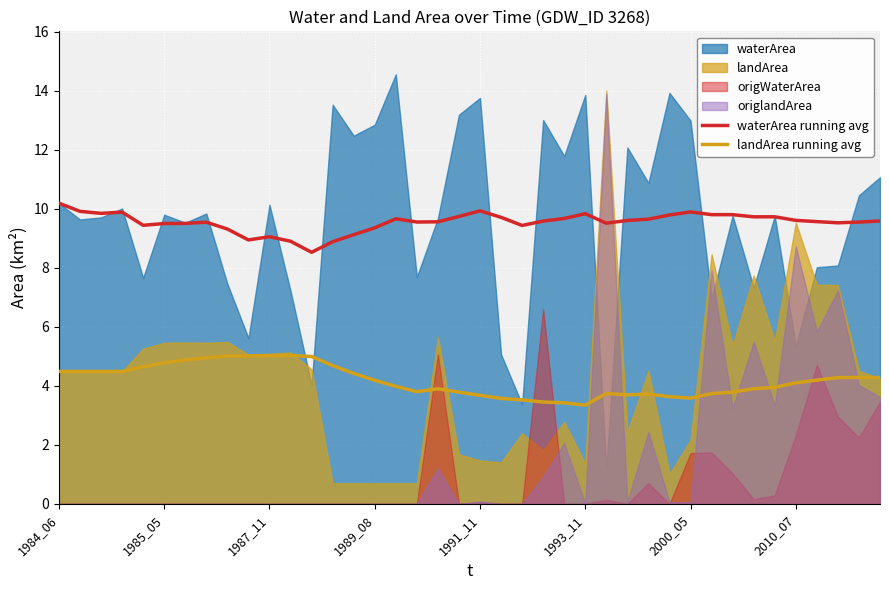

True or false: landArea running avg has a value of 4.7 at 13.

True